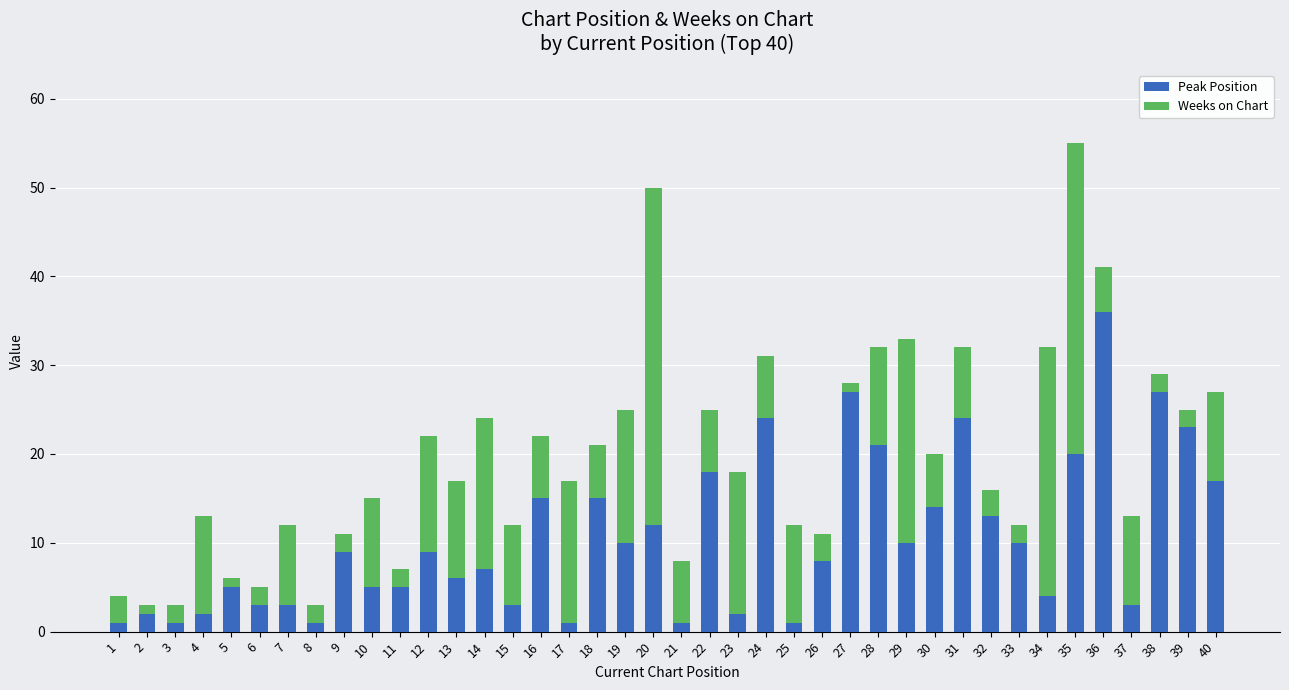

At which category is the sum across all series the highest?

35